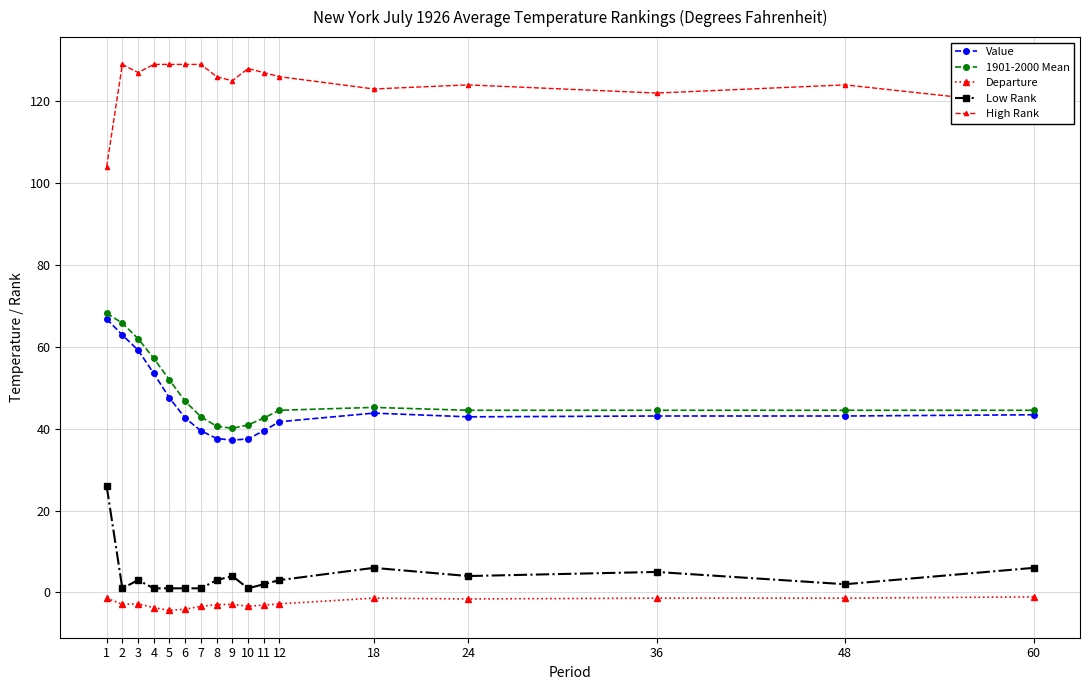

Which series changed the most between 4 and 6?

Value